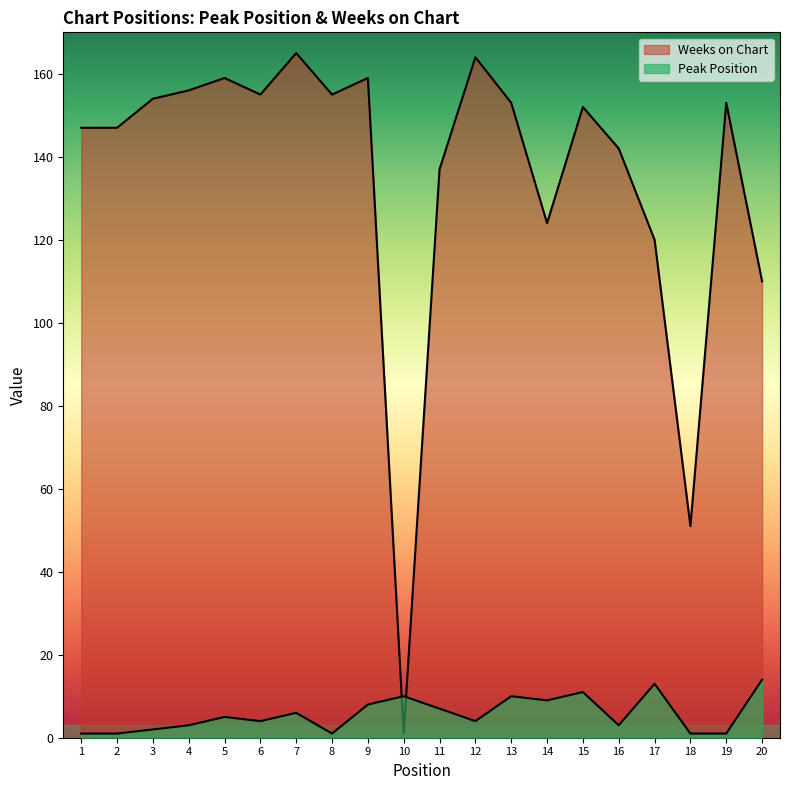

What is the sum of the Weeks on Chart values at 20 and 2?

257